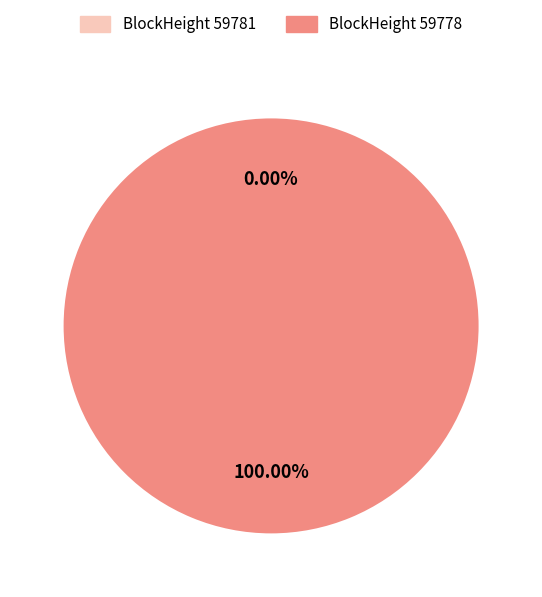

Is the sum of 59778 and 59781 greater than half?

Yes